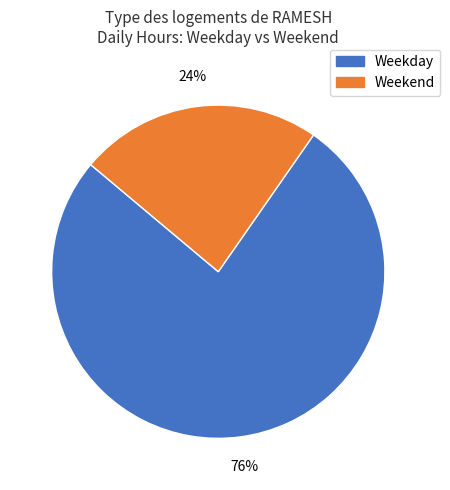

To the nearest percent, what is the average slice percentage?

50%